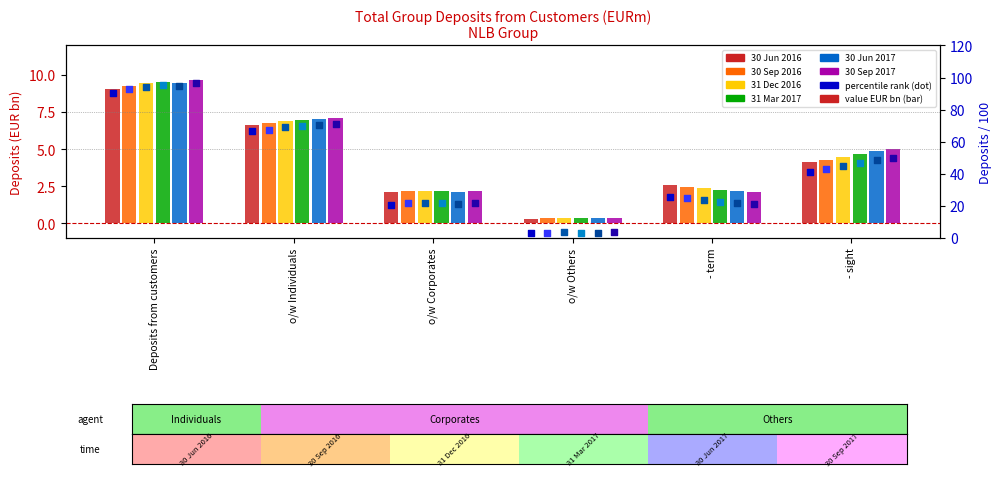

At which category is the sum across all series the highest?

Deposits from customers